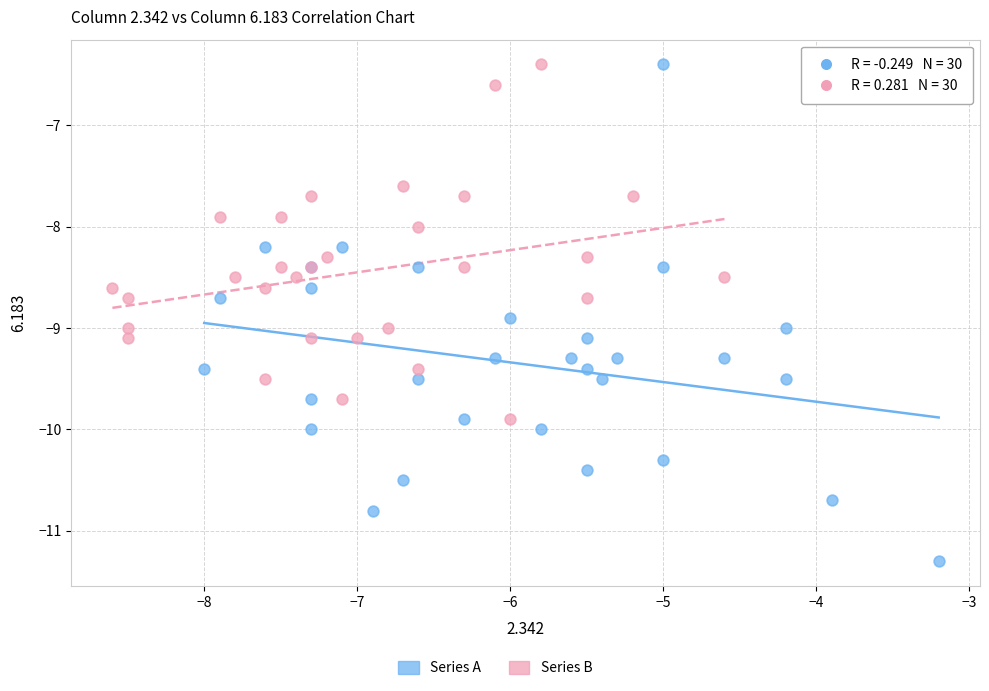

Which series has the largest Y range (max minus min)?

Series A